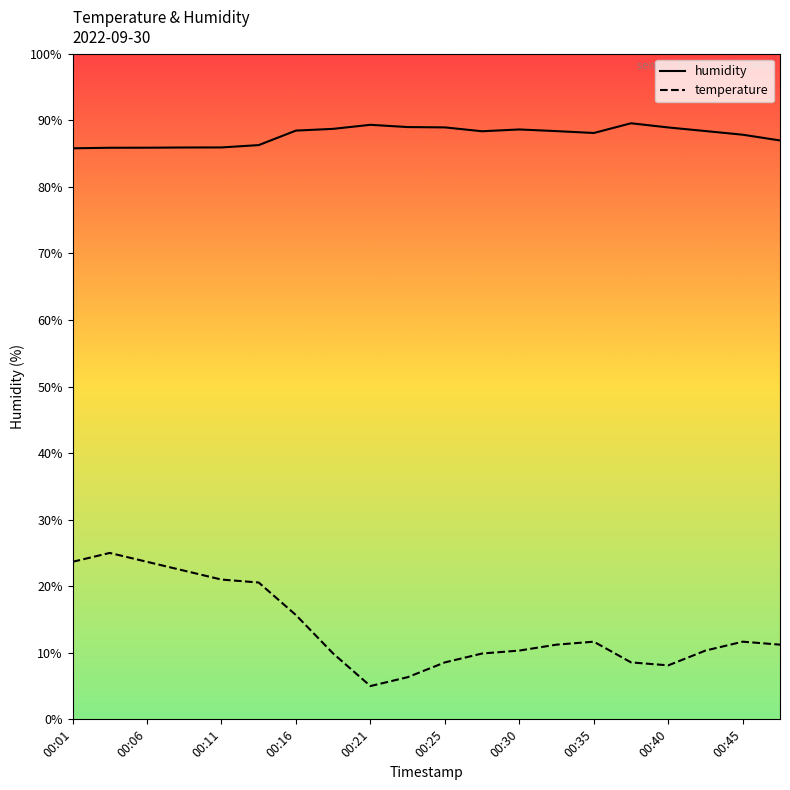

What is the highest value of the temperature series?

25.0